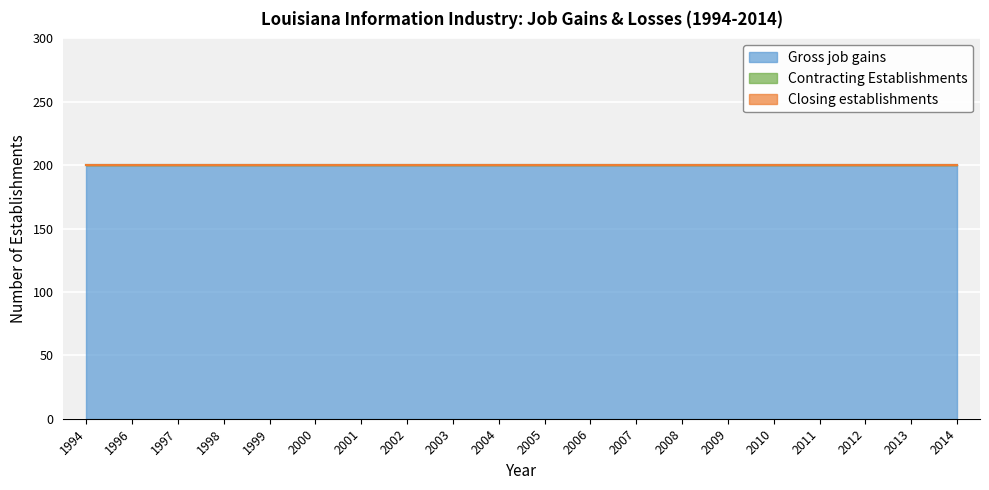

Reading left to right, list all the values displayed in this chart.

Gross job gains: 200	200	200	200	200	200	200	200	200	200	200	200	200	200	200	200	200	200	200	200
Contracting Establishments: 0	0	0	0	0	0	0	0	0	0	0	0	0	0	0	0	0	0	0	0
Closing establishments: 0	0	0	0	0	0	0	0	0	0	0	0	0	0	0	0	0	0	0	0